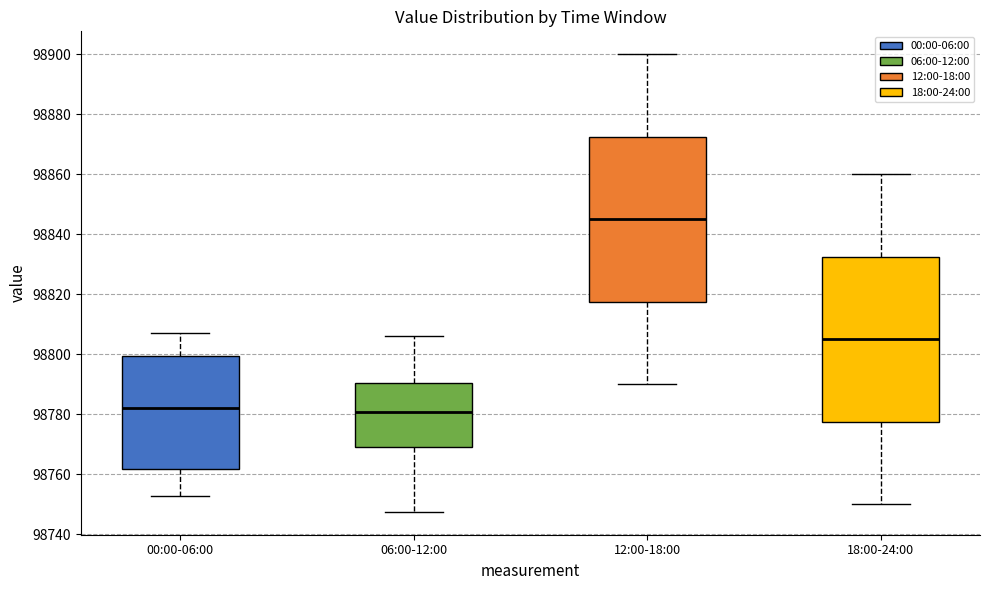

Reading left to right, read every box against the y-axis: the position of its median line, the range the box covers, and the ends of its whiskers. The values are not printed on the chart, so give them approximately, as read against the axis.

00:00-06:00: median 98782, box 98762 to 98800, whiskers 98752 to 98808
06:00-12:00: median 98780, box 98770 to 98790, whiskers 98748 to 98806
12:00-18:00: median 98846, box 98818 to 98872, whiskers 98790 to 98900
18:00-24:00: median 98806, box 98778 to 98832, whiskers 98750 to 98860